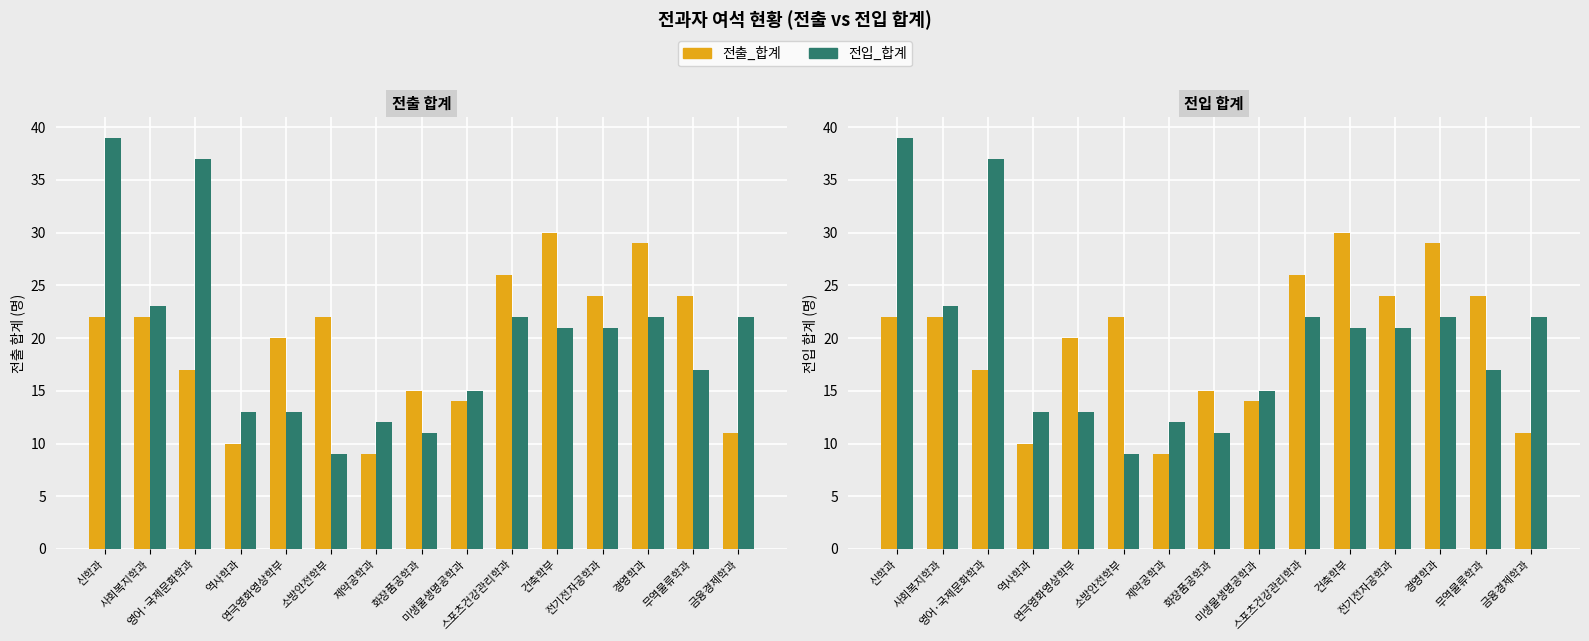

What is the highest value of the 전출_합계 series?

30